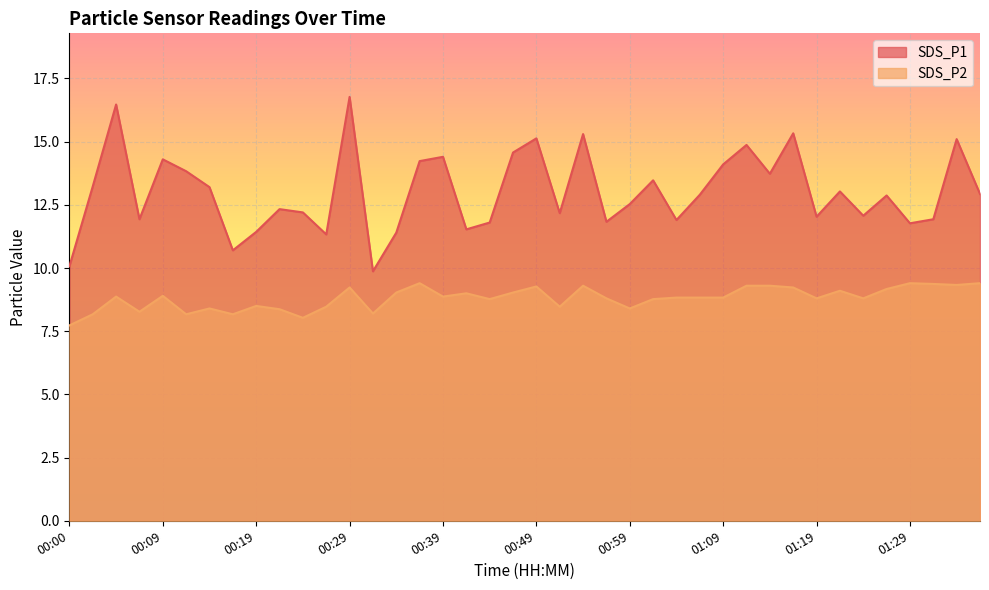

What is the difference between the highest and lowest values at 00:09?

5.4